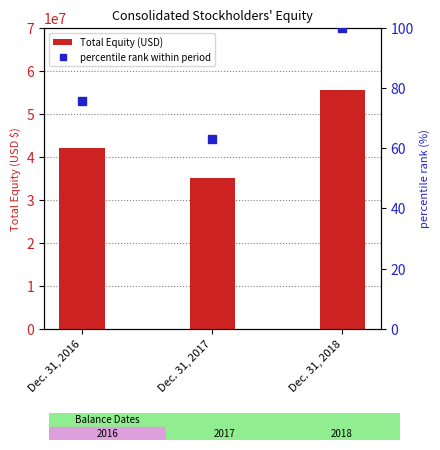

Which series has the widest spread of values?

Total Equity (USD)